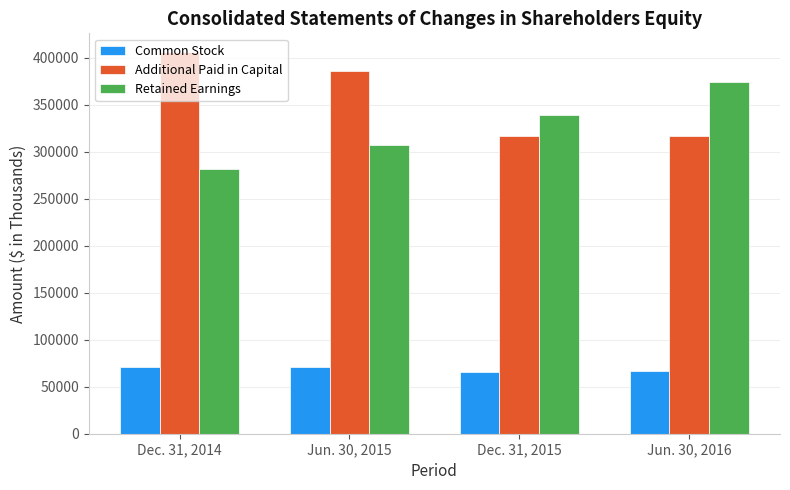

How many Retained Earnings values are between 307355 and 373762?

3